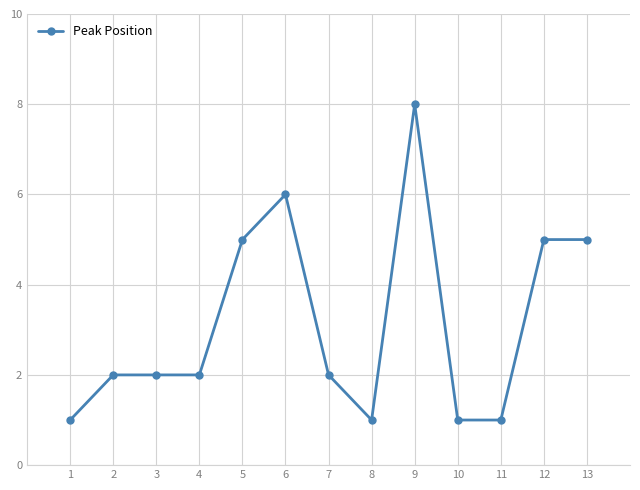

What is the difference between the maximum and minimum values?

7